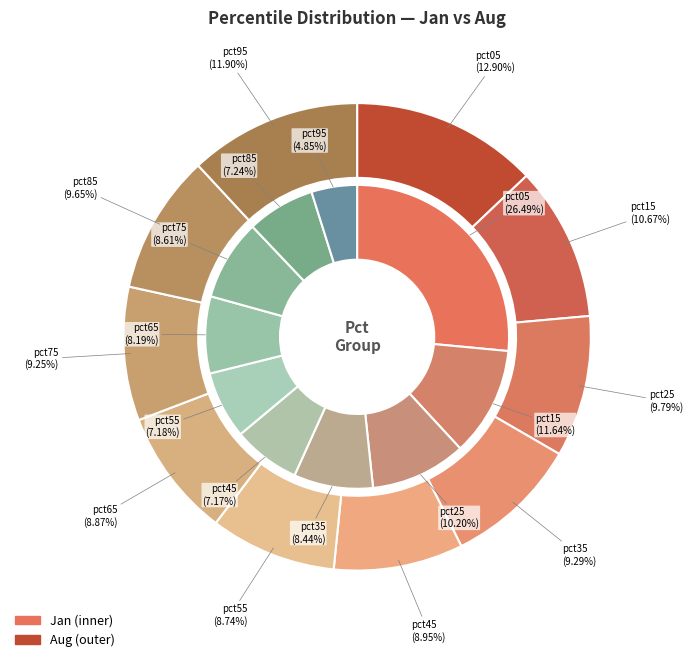

How many segments does this pie chart have?

10